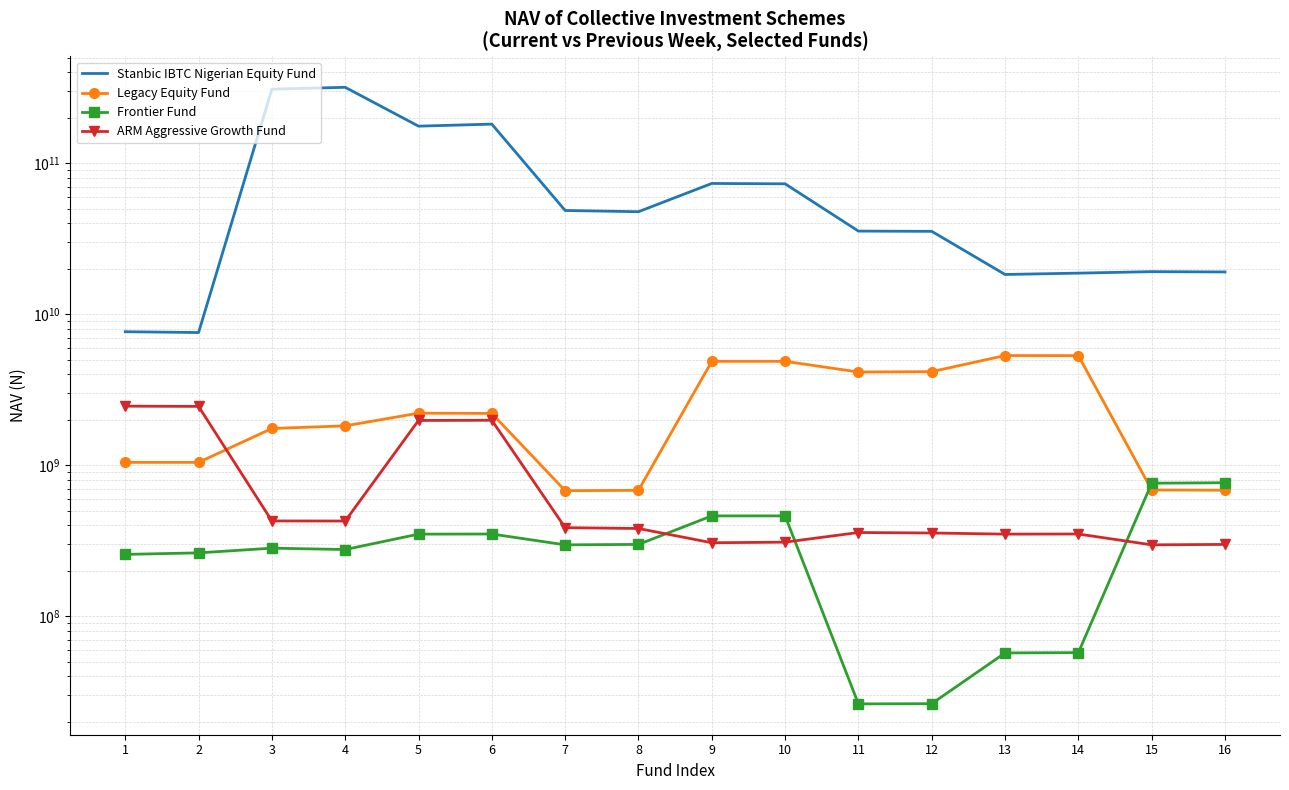

How many categories are shown in the chart?

16